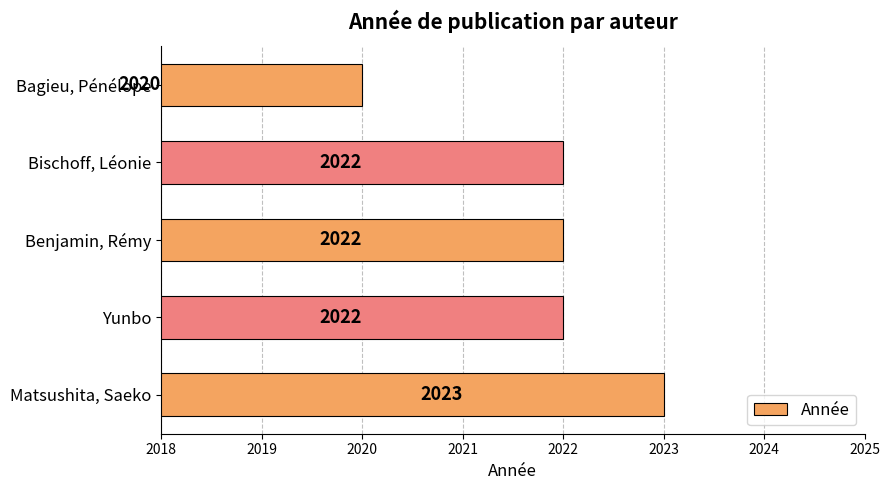

Which category has the lowest value across all series?

Bagieu, Pénélope